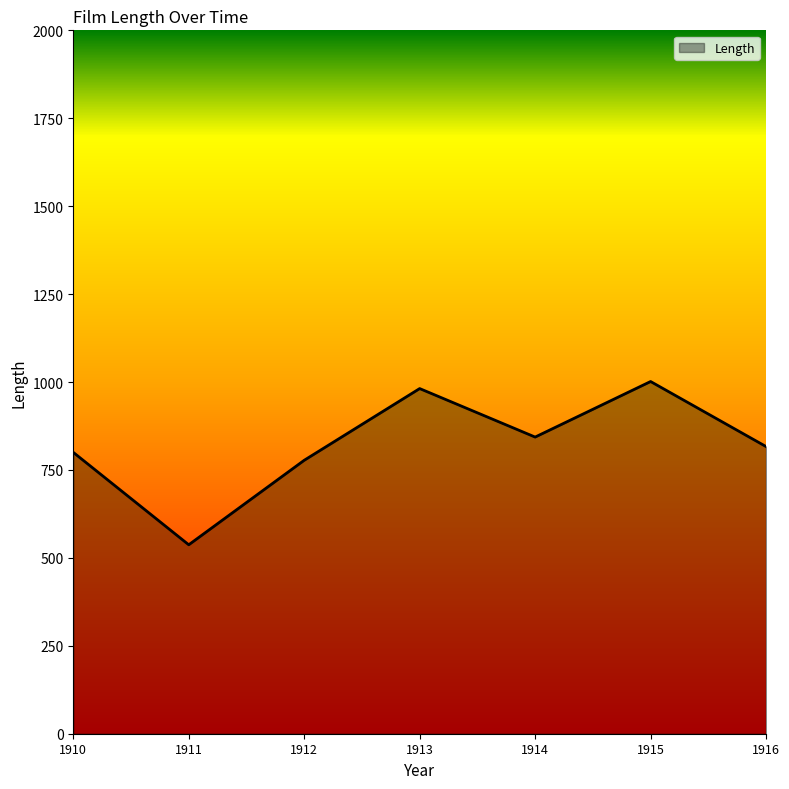

What value does the data have at 1914?

843.5